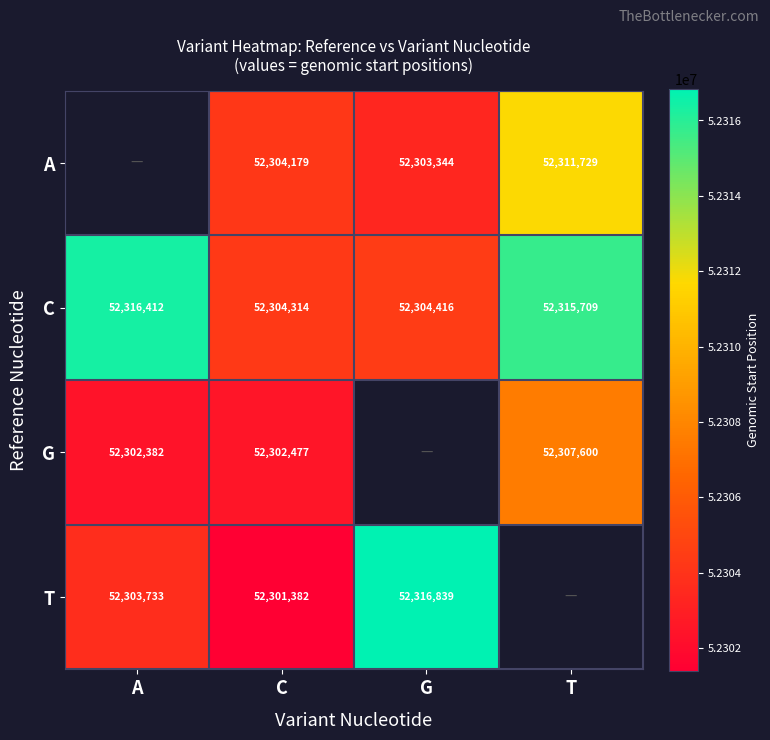

What is the spread (max minus min) of values at G?

13495.0